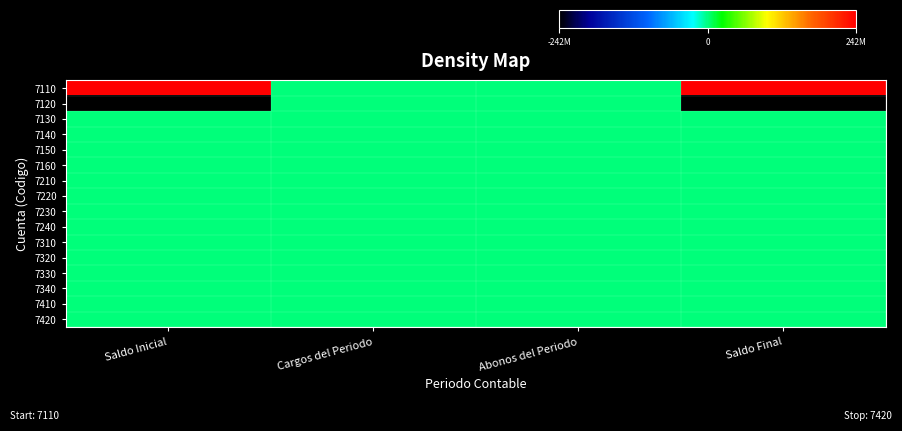

Between Cargos del Periodo and Abonos del Periodo, which series saw the biggest shift?

7110